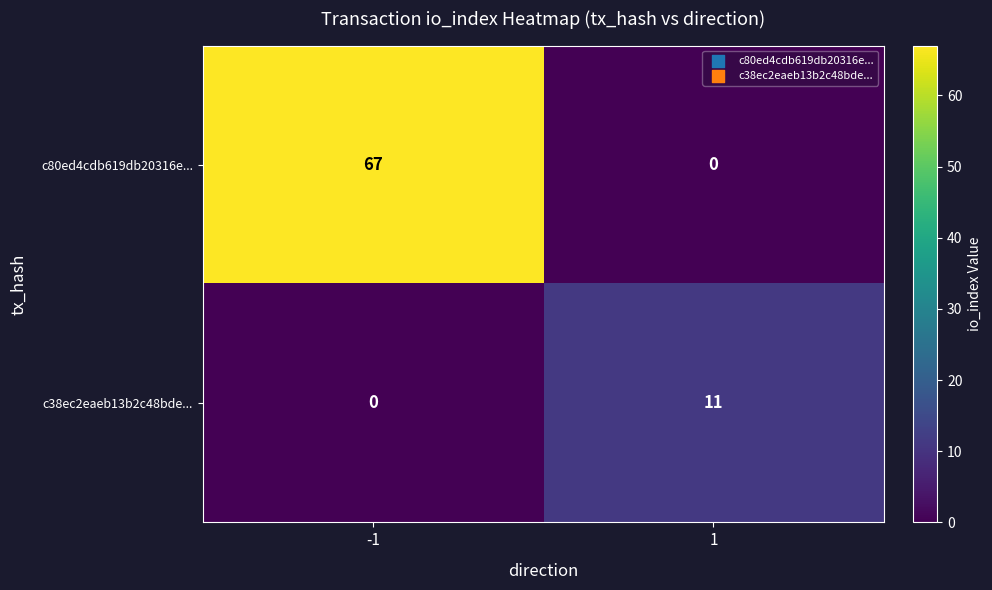

Rank the series by their average value, from lowest to highest.

c38ec2eaeb13b2c48bde..., c80ed4cdb619db20316e...